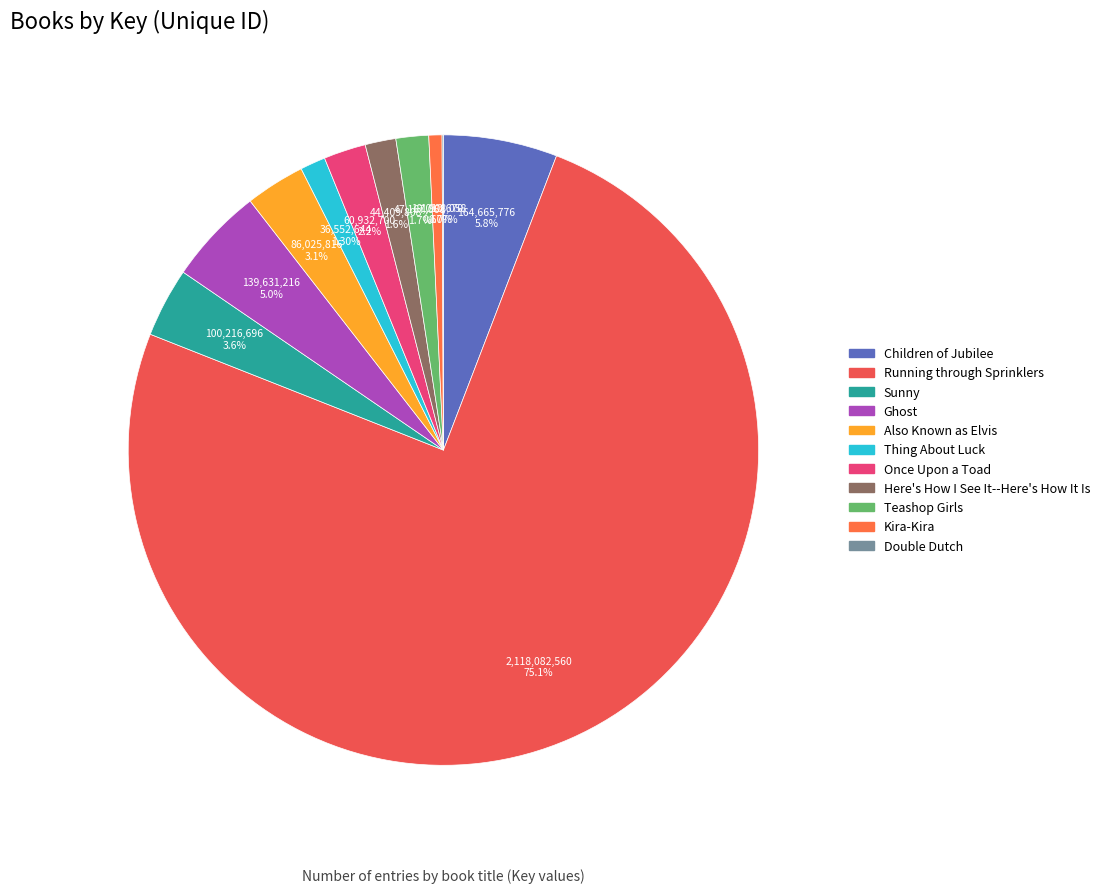

To the nearest percent, what is the difference between the largest and smallest slice percentages?

75%